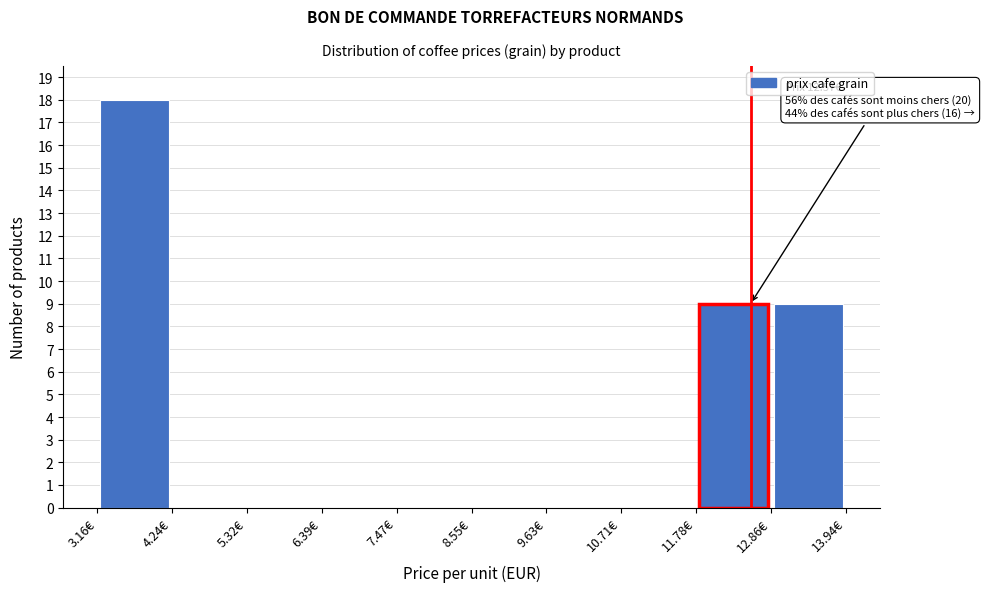

Which range on the x-axis has the tallest bar?

3.2 to 4.2